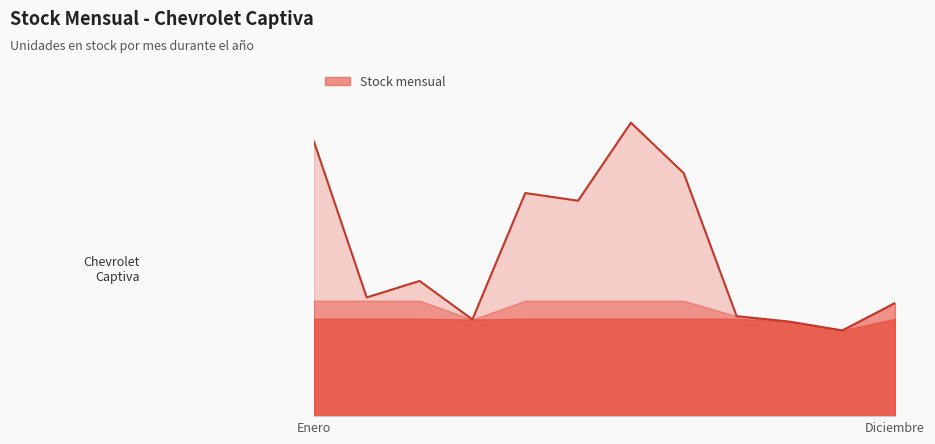

How many data points does each series have?

12